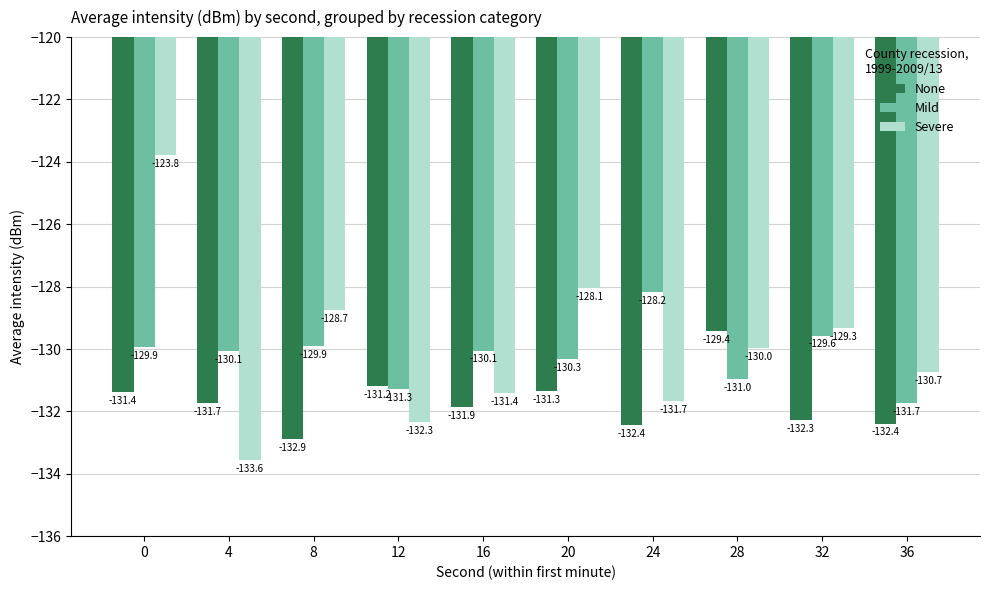

What is the minimum value for Mild?

-131.7